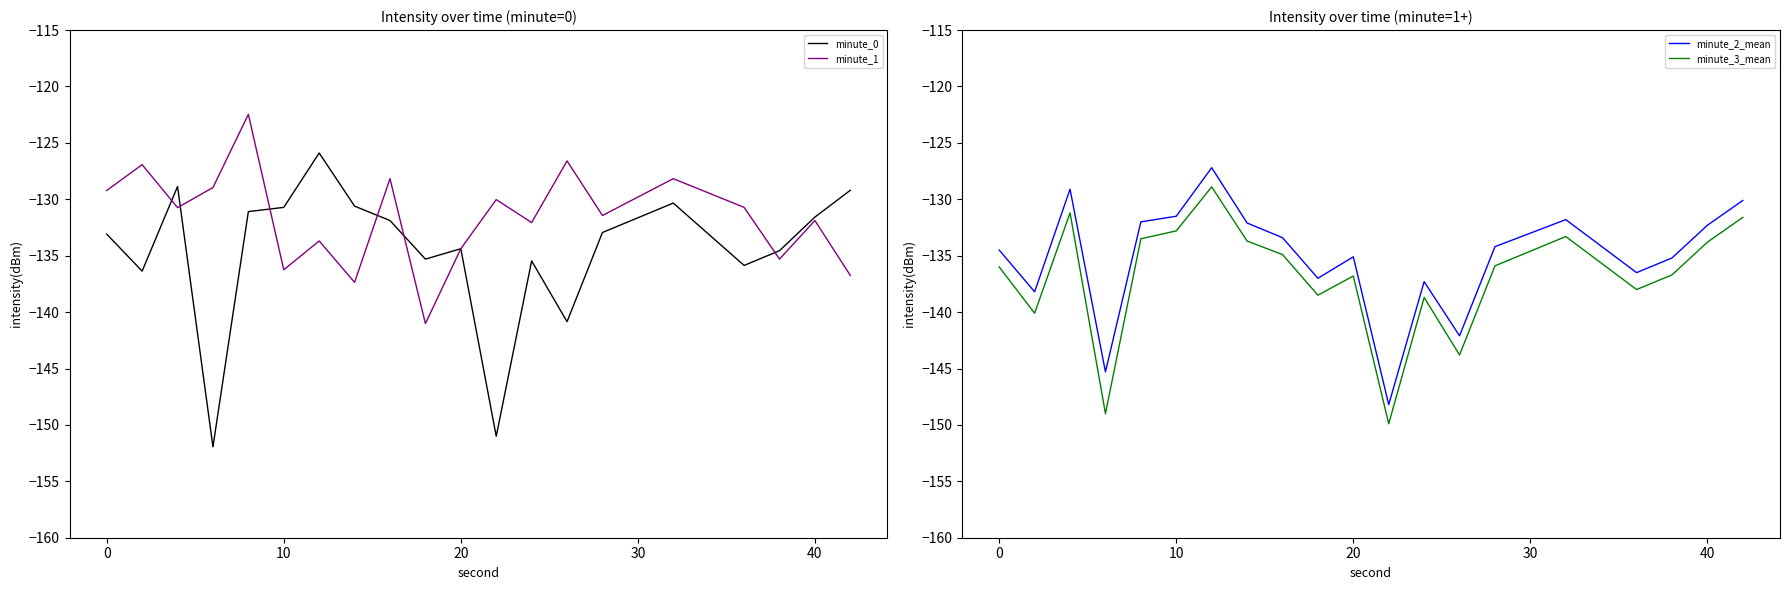

What is the highest value of the minute_1 series?

-122.5